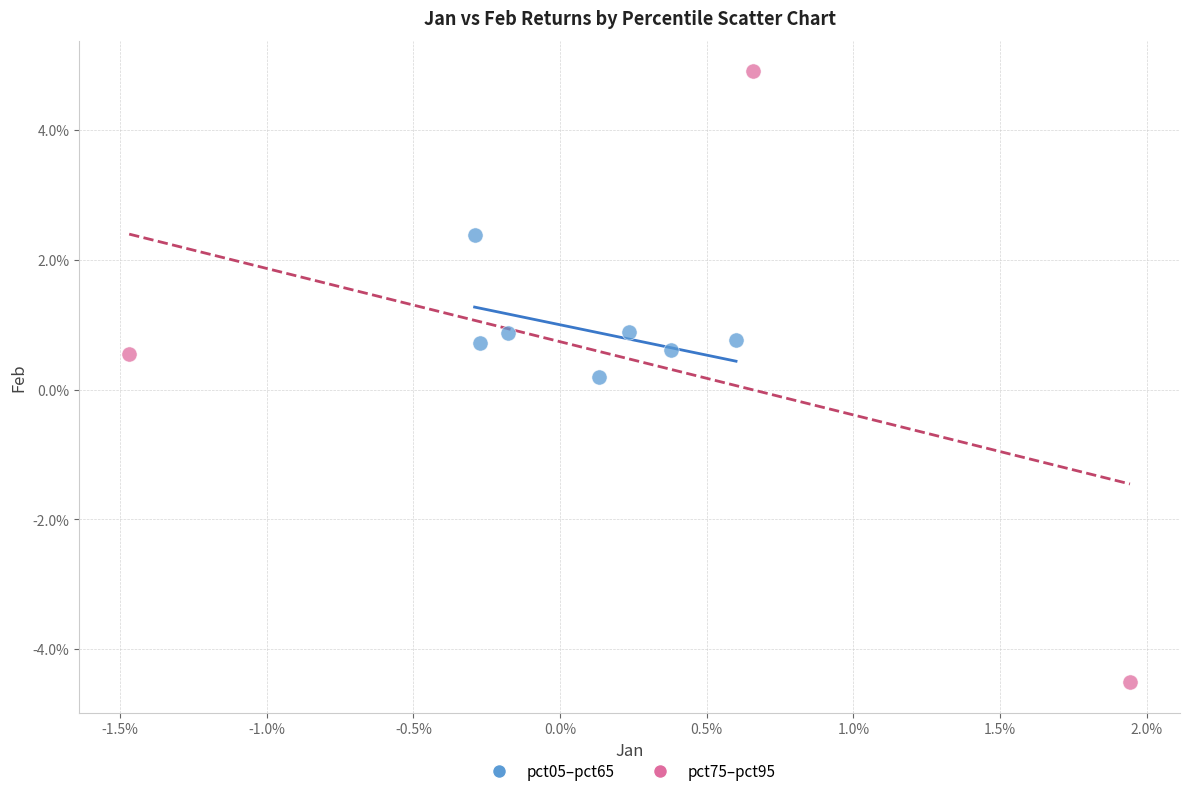

Which series has the largest Y range (max minus min)?

pct75–pct95